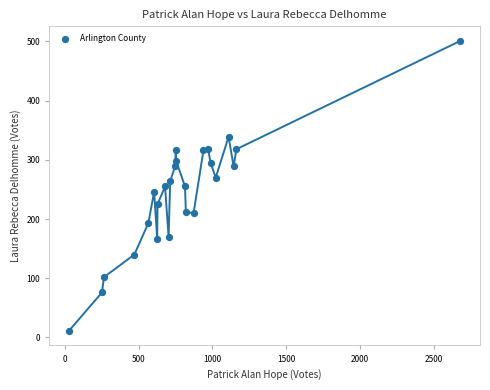

What is the range of X values (max minus min)?

2650